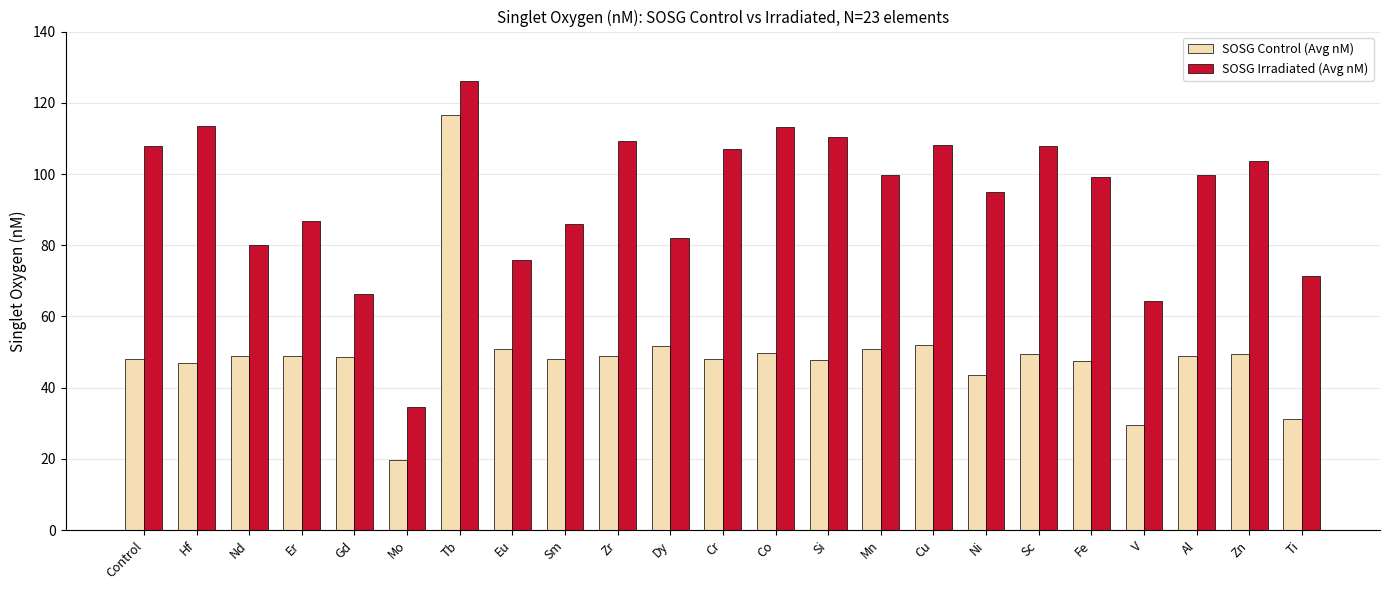

The value of SOSG Control (Avg nM) at Sc is 74.1. True or false?

False